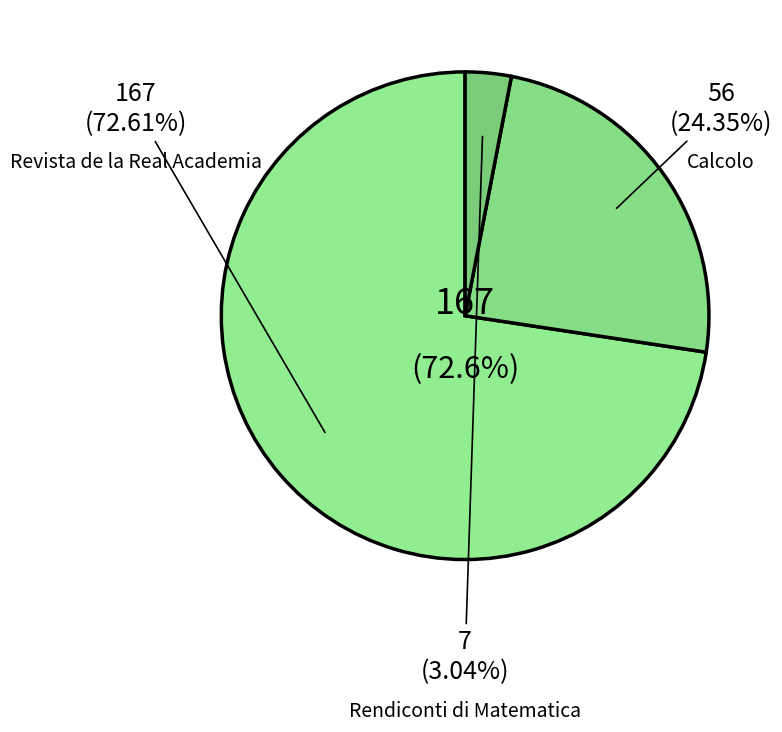

To the nearest percent, what is the combined percentage of Rendiconti di Matematica and Revista de la Real Academia?

76%